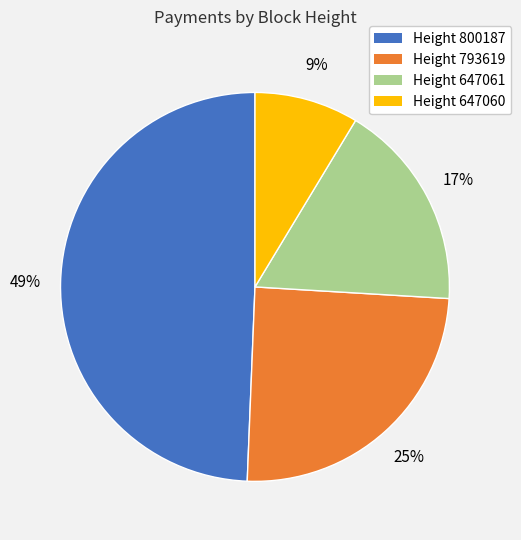

Count the number of slices in the pie.

4